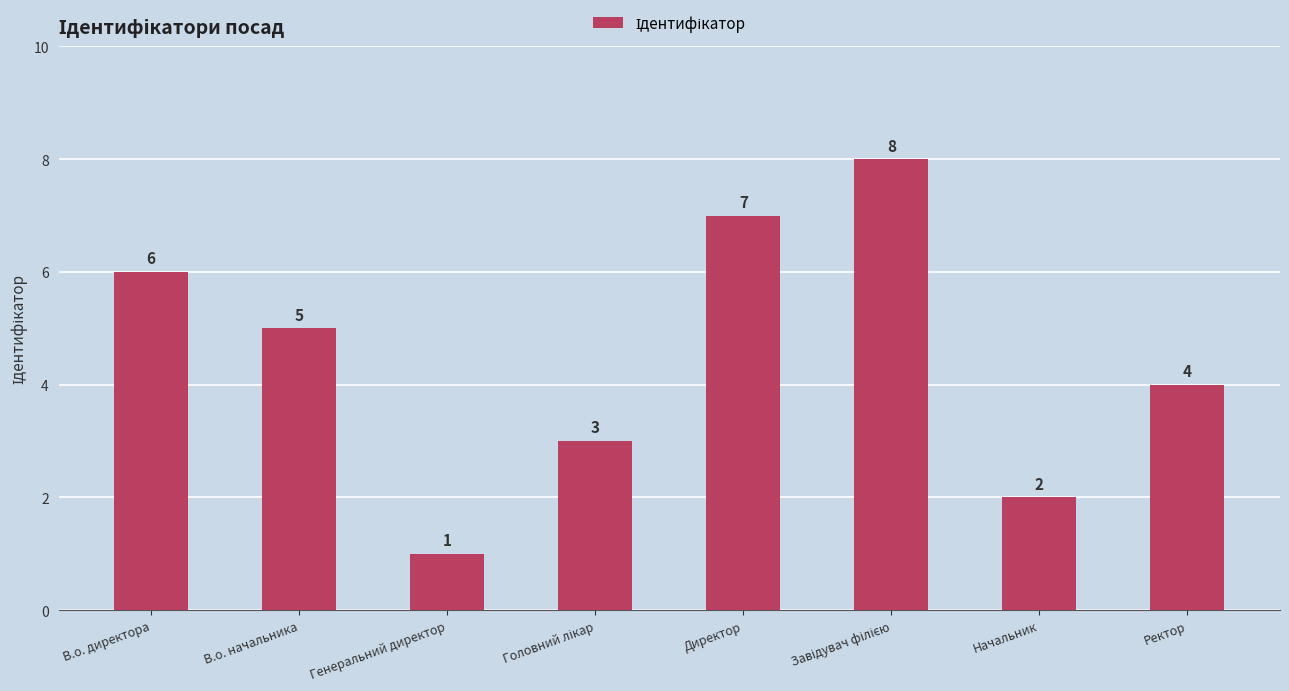

Between В.о. начальника and В.о. директора, which is larger?

В.о. директора